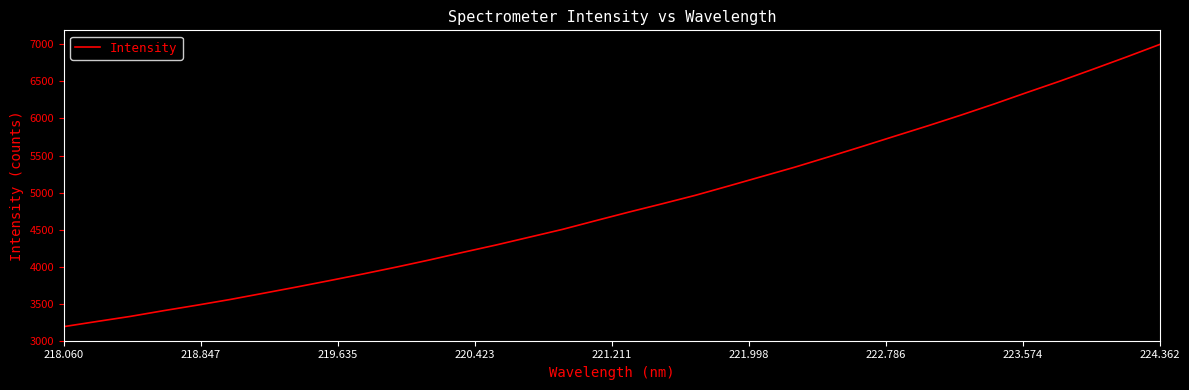

Does the chart display data point markers on the line(s)?

No